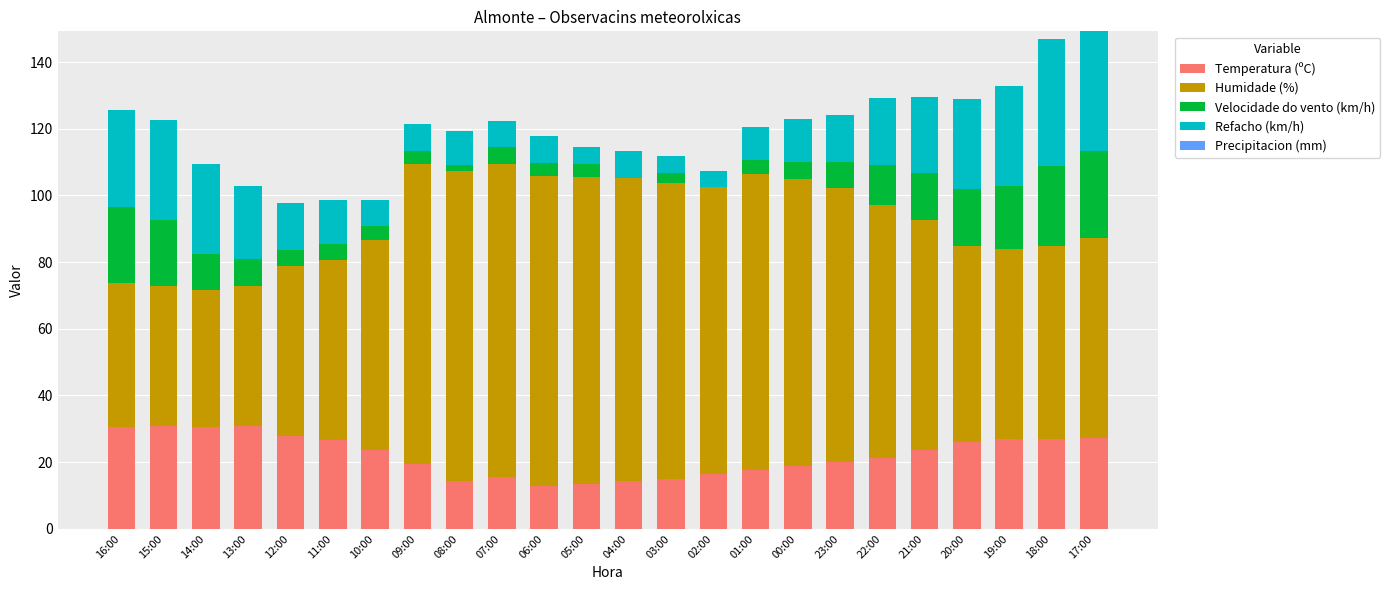

What is the total value across all series at 06:00?

117.8